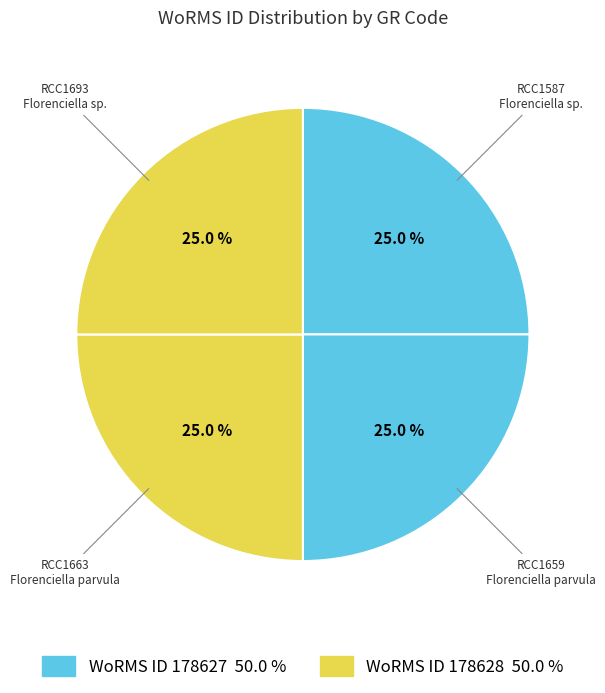

What percentage is NOT represented by RCC1693?

75.0%